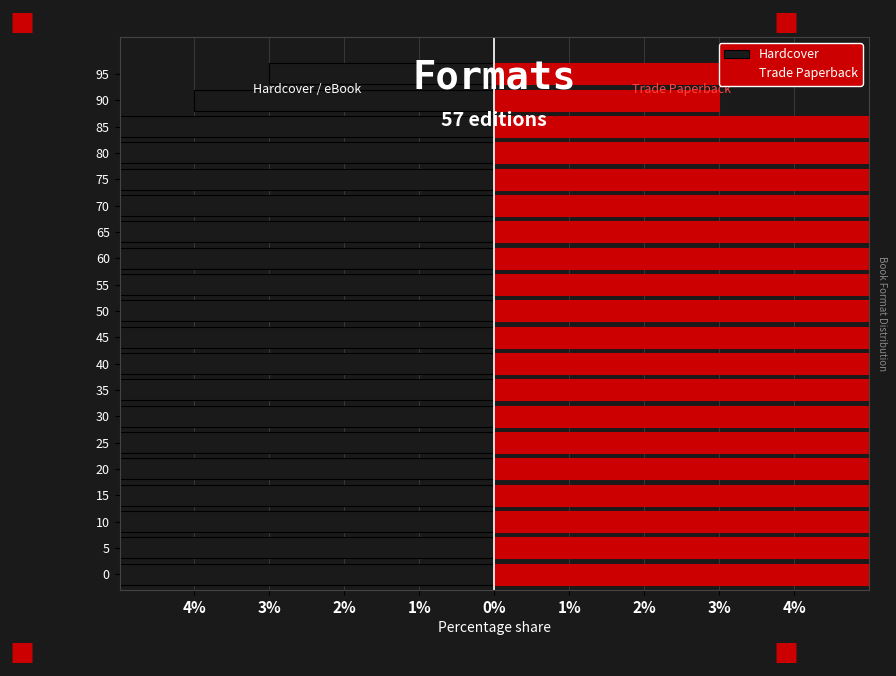

How many groups of bars are there?

20